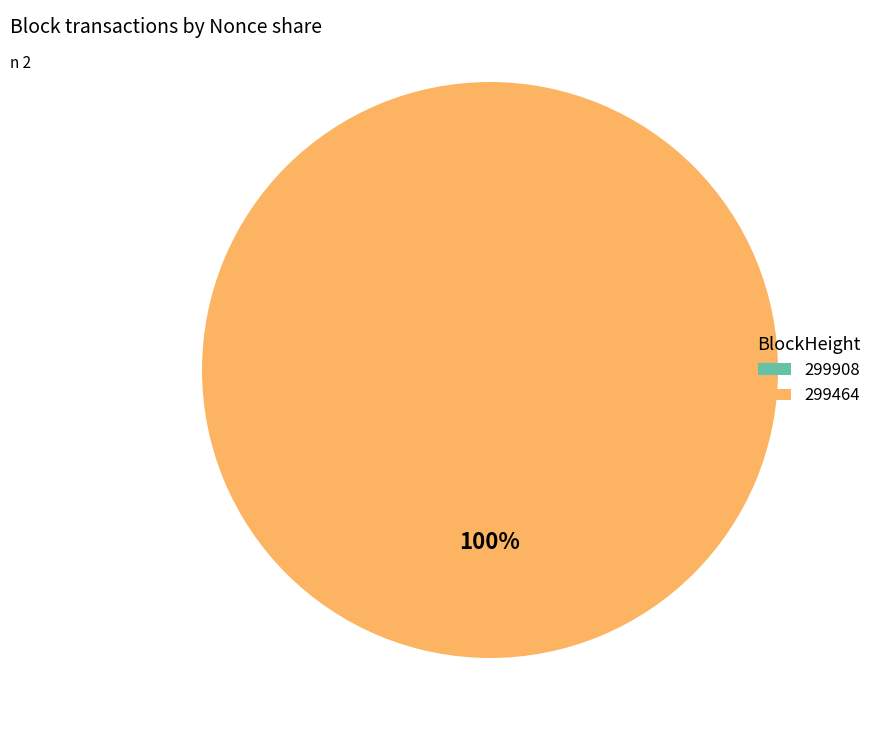

Rank the categories by value from highest to lowest.

299464, 299908